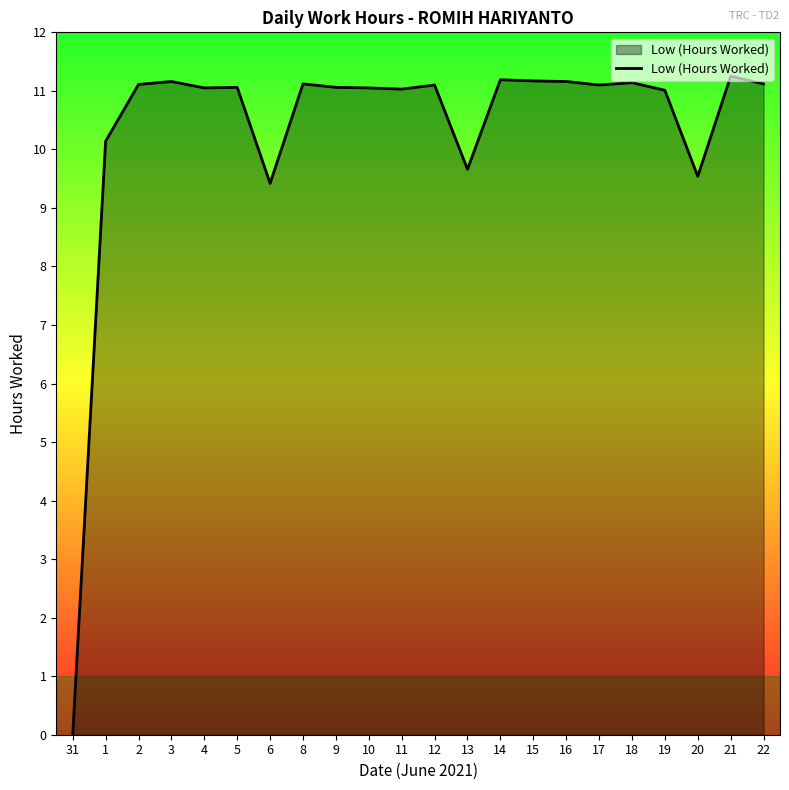

How many distinct data groups are displayed?

1